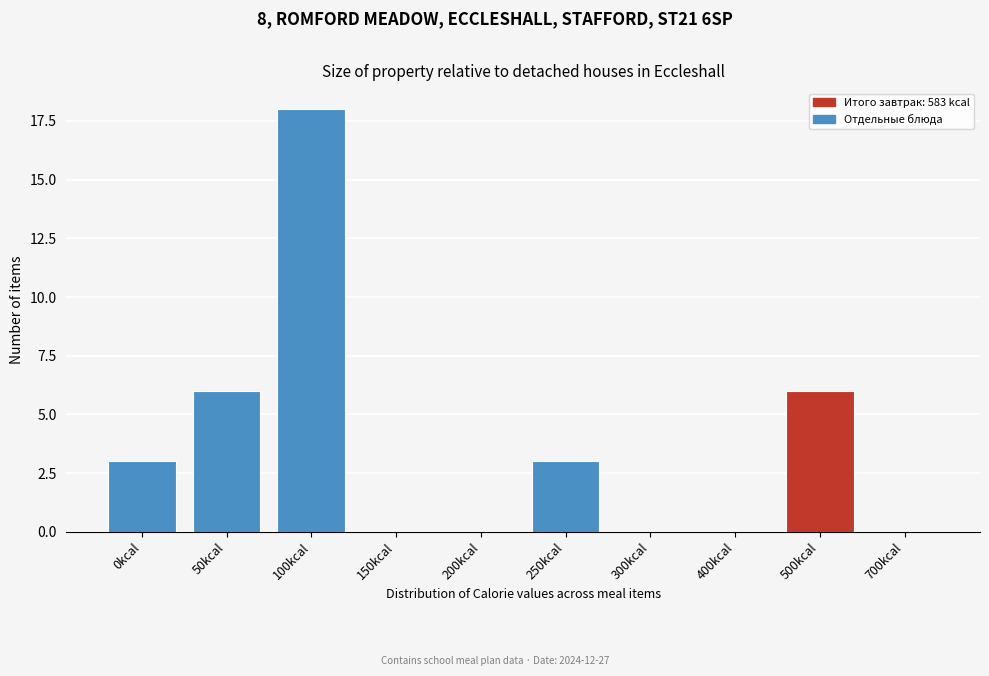

Reading left to right, what are all the values shown in this chart?

0kcal=3	50kcal=6	100kcal=18	150kcal=0	200kcal=0	250kcal=3	300kcal=0	400kcal=0	500kcal=6	700kcal=0